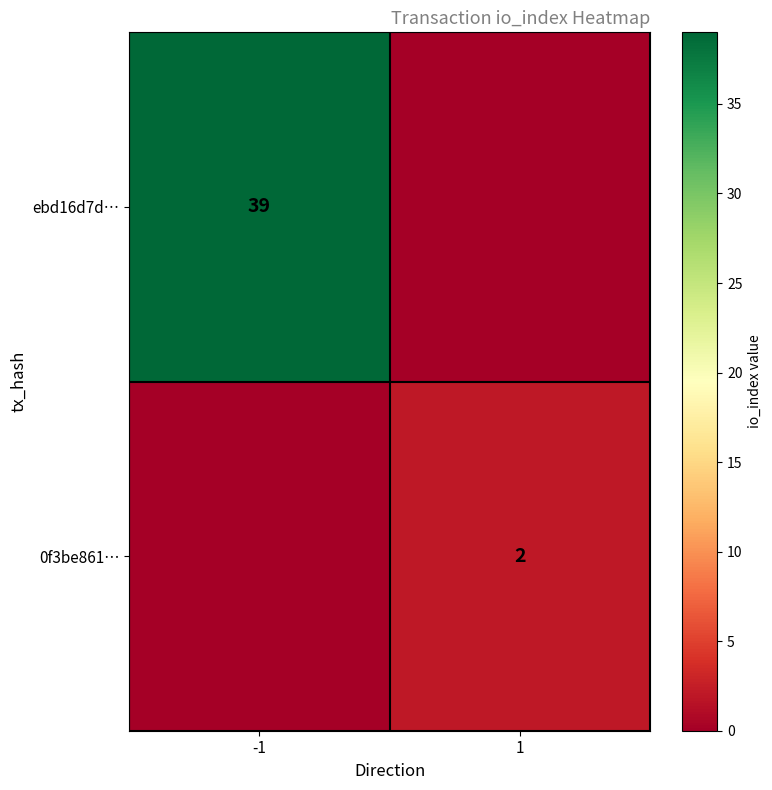

The value of 0f3be861… at 1 is 1. True or false?

False